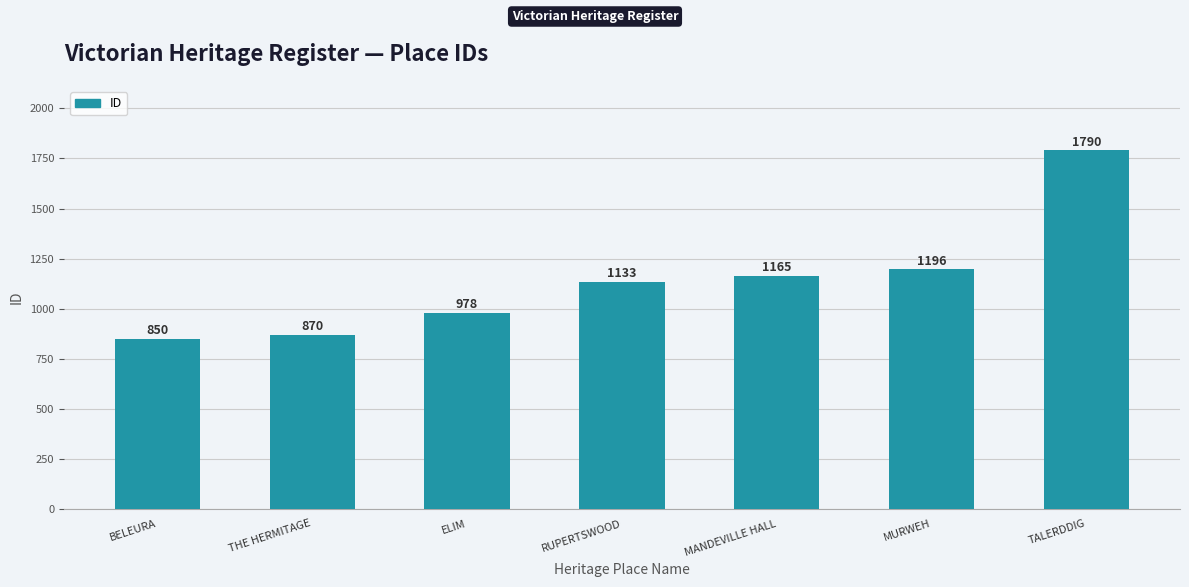

How many series are shown in this chart?

1